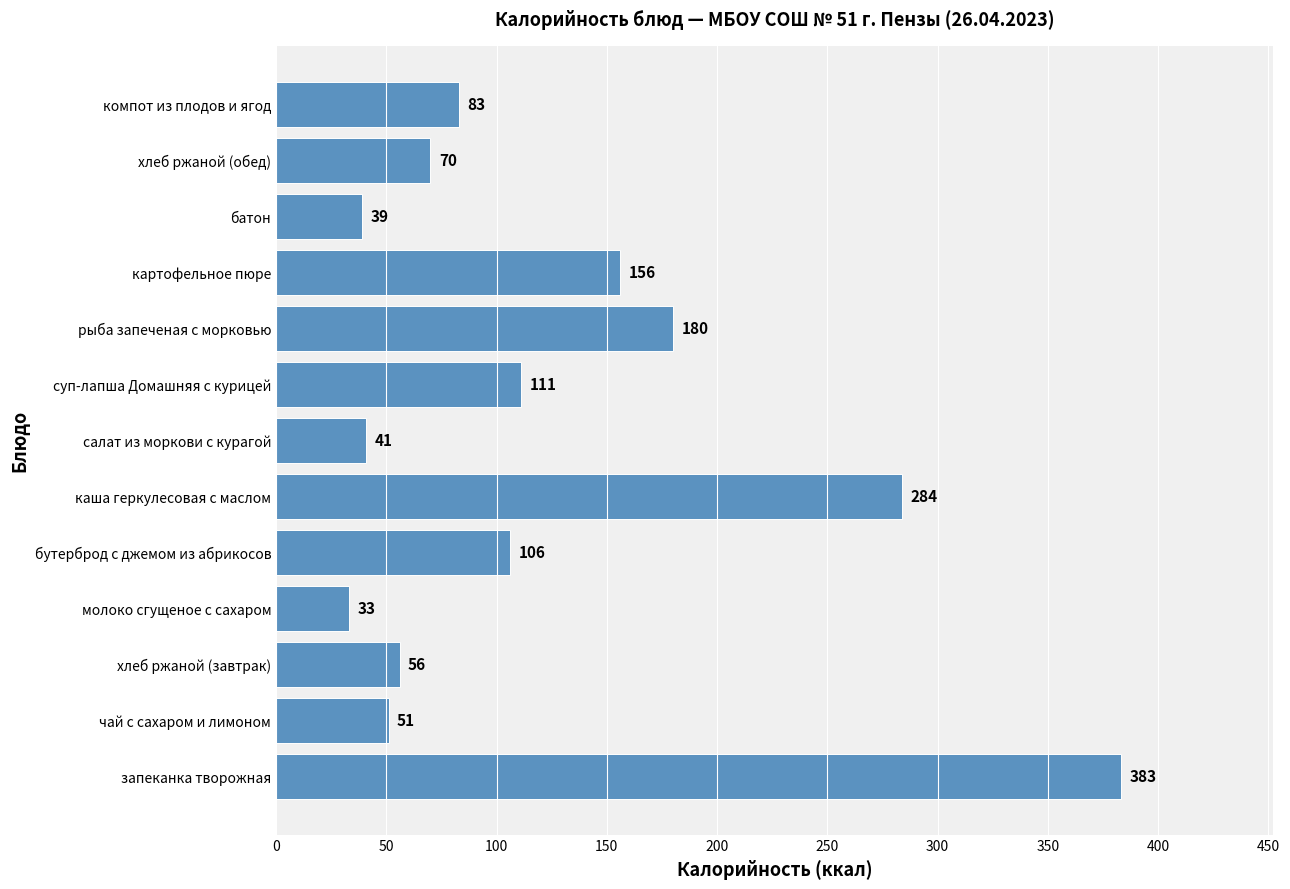

What is the change in value from молоко сгущеное с сахаром to каша геркулесовая с маслом?

+251